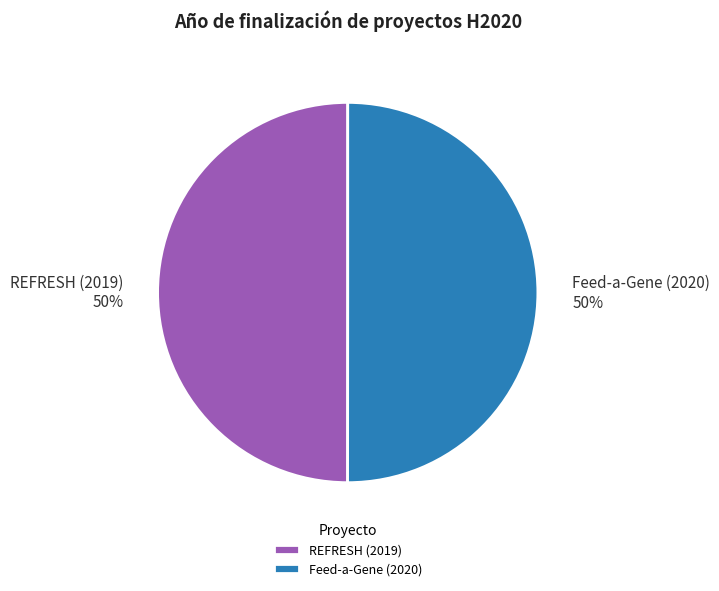

Approximately how many times larger is the value at Feed-a-Gene (2020) compared to REFRESH (2019)?

1.0